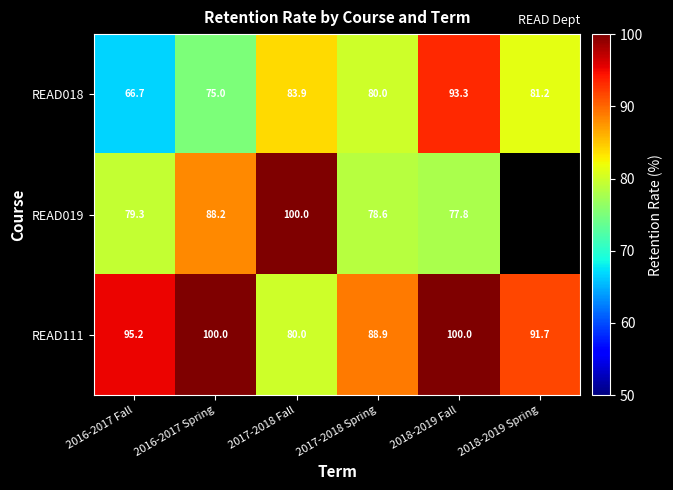

The READ019 series shows 100.0 at 2017-2018 Fall. True or false?

True